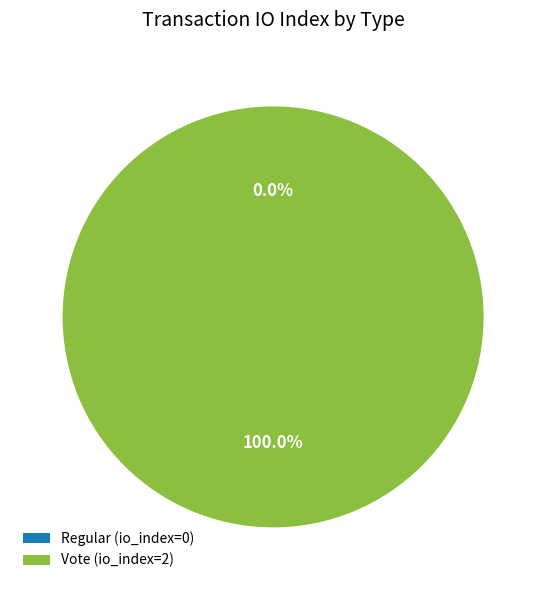

To the nearest percent, what is the average slice percentage?

50%